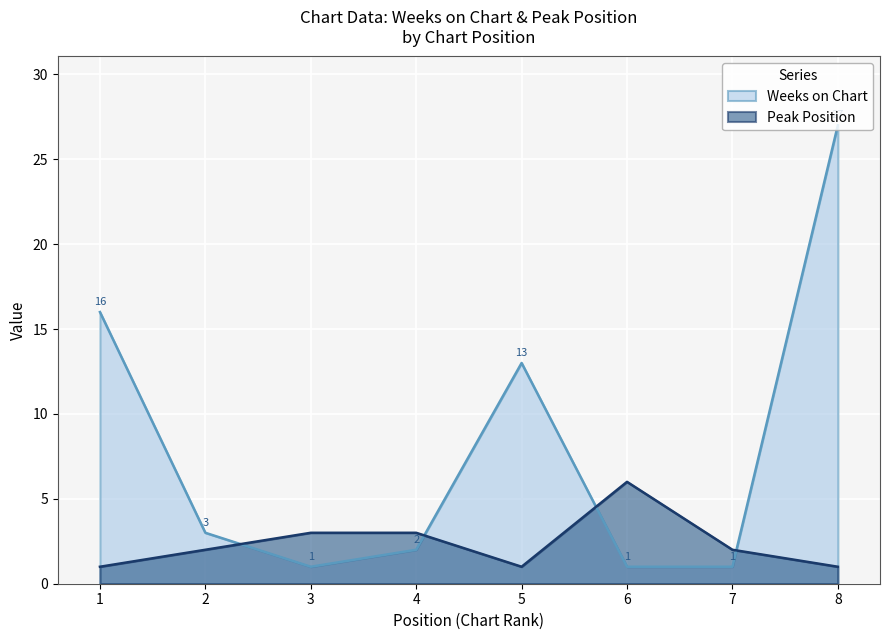

What is the spread (max minus min) of values at 1?

15